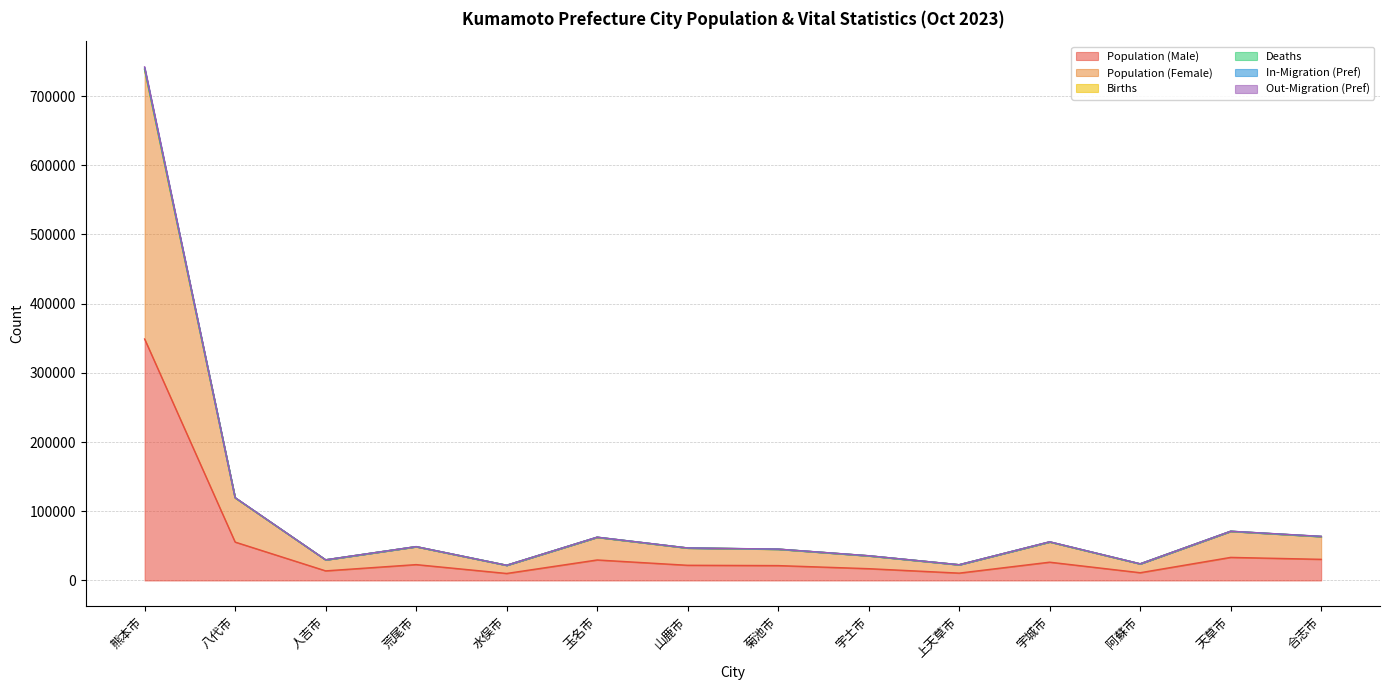

At which category is the sum across all series the highest?

熊本市